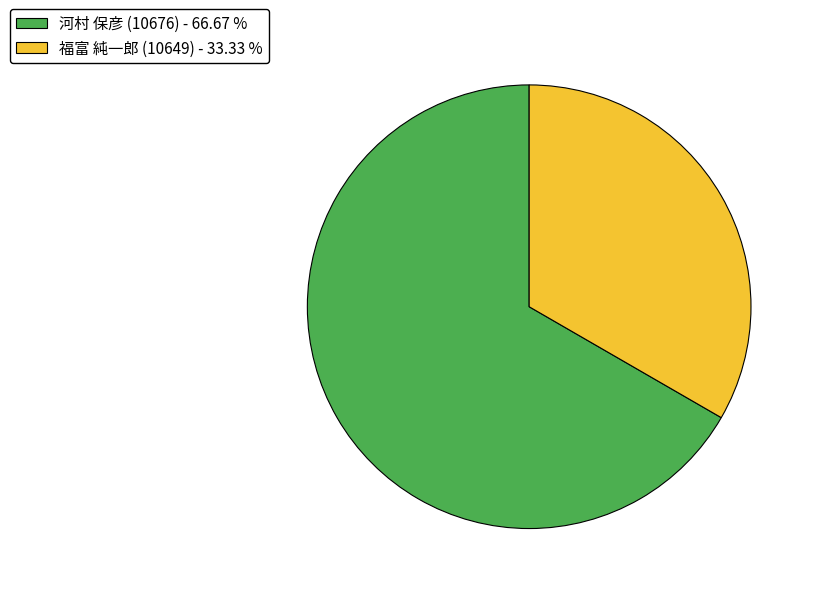

Do 福富 純一郎 (10649) and 河村 保彦 (10676) together represent more than half of the pie?

Yes